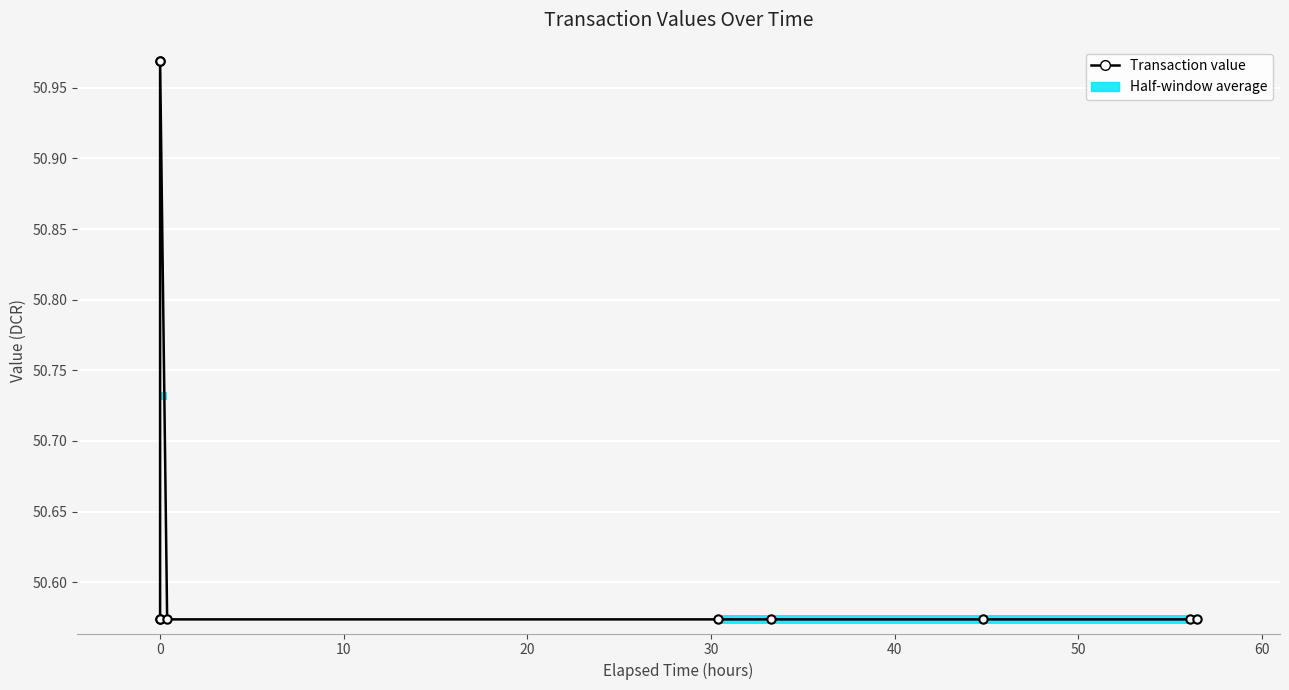

The value at 9 is 33.5. True or false?

False